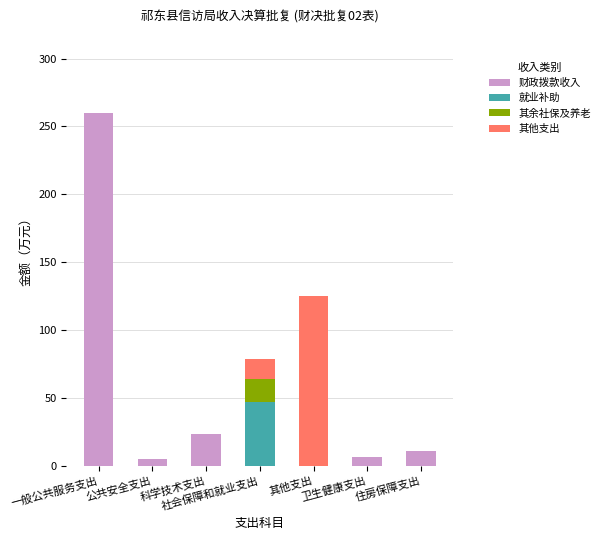

At which category is the sum across all series the highest?

一般公共服务支出